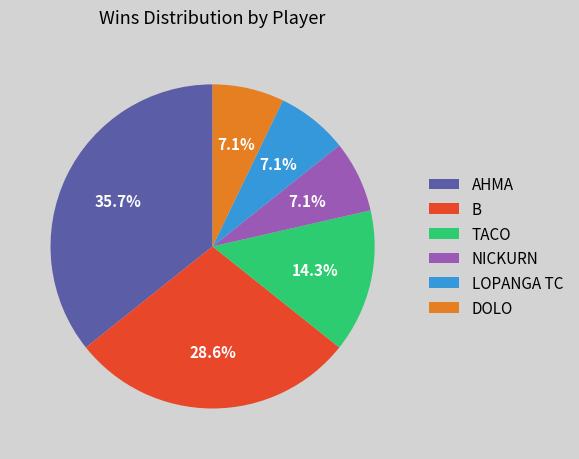

Between TACO and AHMA, which is larger?

AHMA